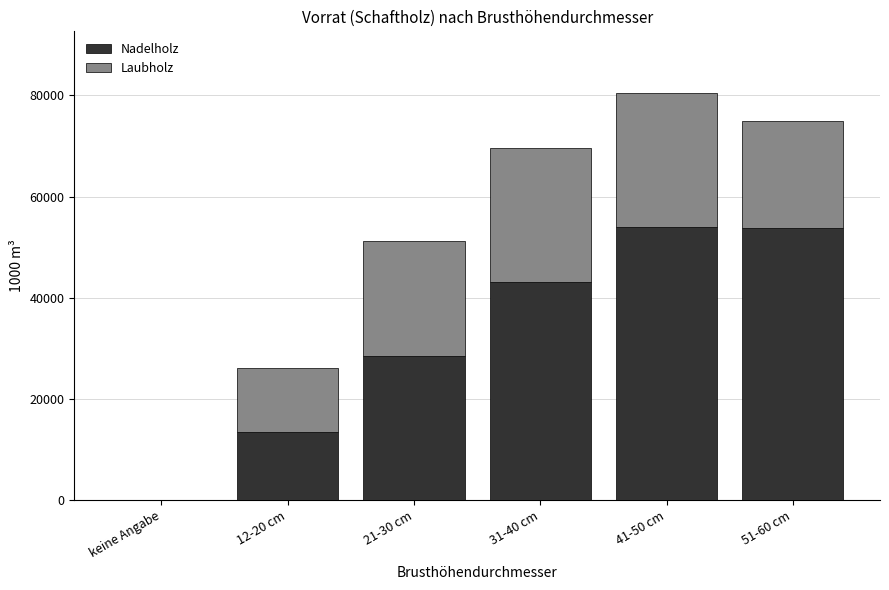

What is the sum of all Nadelholz values?

193242